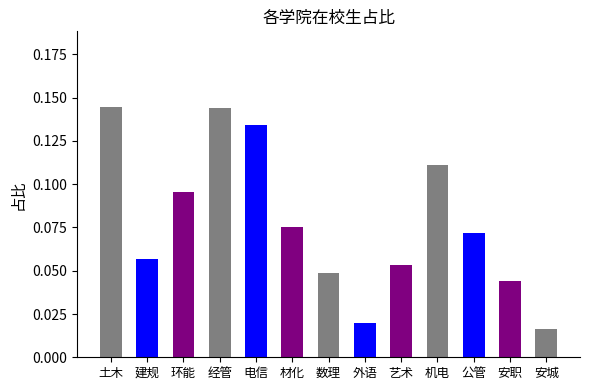

Which has a higher value, 数理 or 机电?

机电